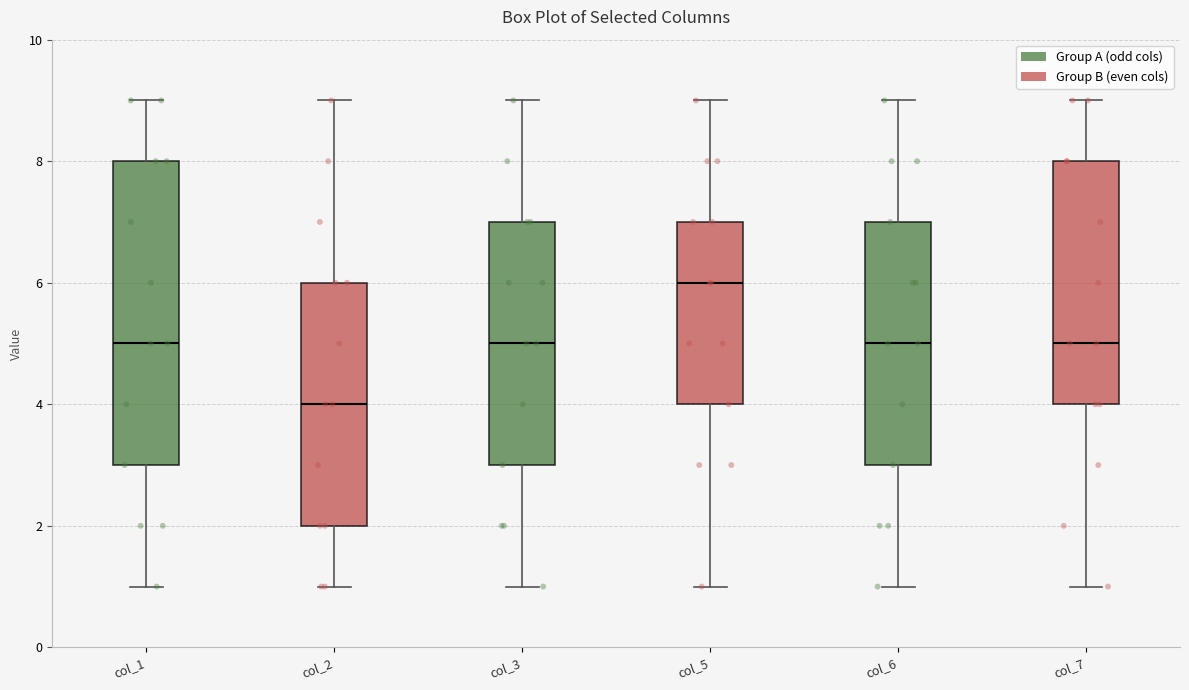

Reading left to right, transcribe this box plot: for each box, give where its median line is, the range the box spans, and where its two whiskers end, as read against the y-axis. The values are not printed on the chart, so give them approximately, as read against the axis.

col_1: median 5, box 3 to 8, whiskers 1 to 9
col_2: median 4, box 2 to 6, whiskers 1 to 9
col_3: median 5, box 3 to 7, whiskers 1 to 9
col_5: median 6, box 4 to 7, whiskers 1 to 9
col_6: median 5, box 3 to 7, whiskers 1 to 9
col_7: median 5, box 4 to 8, whiskers 1 to 9